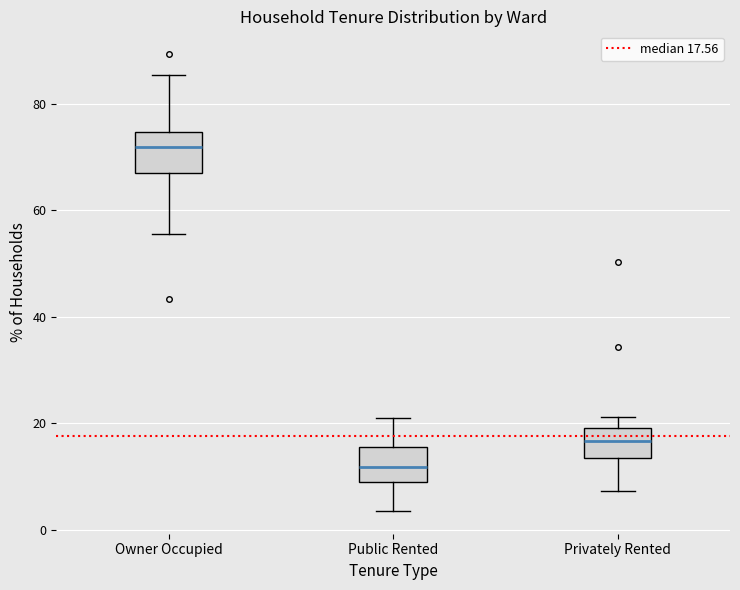

Reading left to right, read every box against the y-axis: the position of its median line, the range the box covers, and the ends of its whiskers. The values are not printed on the chart, so give them approximately, as read against the axis.

Owner Occupied: median 72, box 68 to 74, whiskers 56 to 86
Public Rented: median 12, box 10 to 16, whiskers 4 to 20
Privately Rented: median 16, box 14 to 20, whiskers 8 to 22